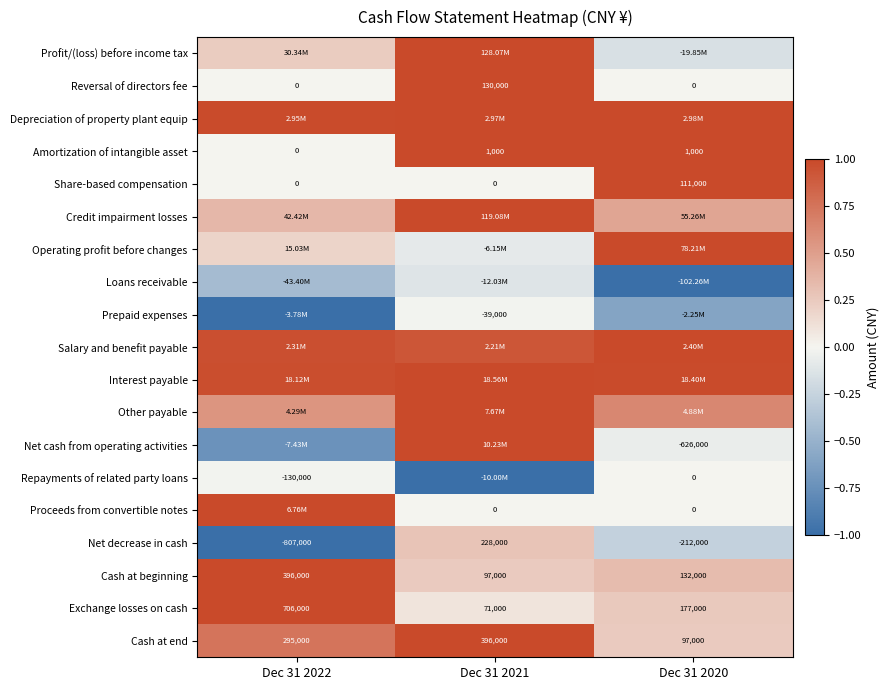

Is the value of Net decrease in cash at Dec 31 2021 greater than the value of Cash at beginning at Dec 31 2021?

Yes